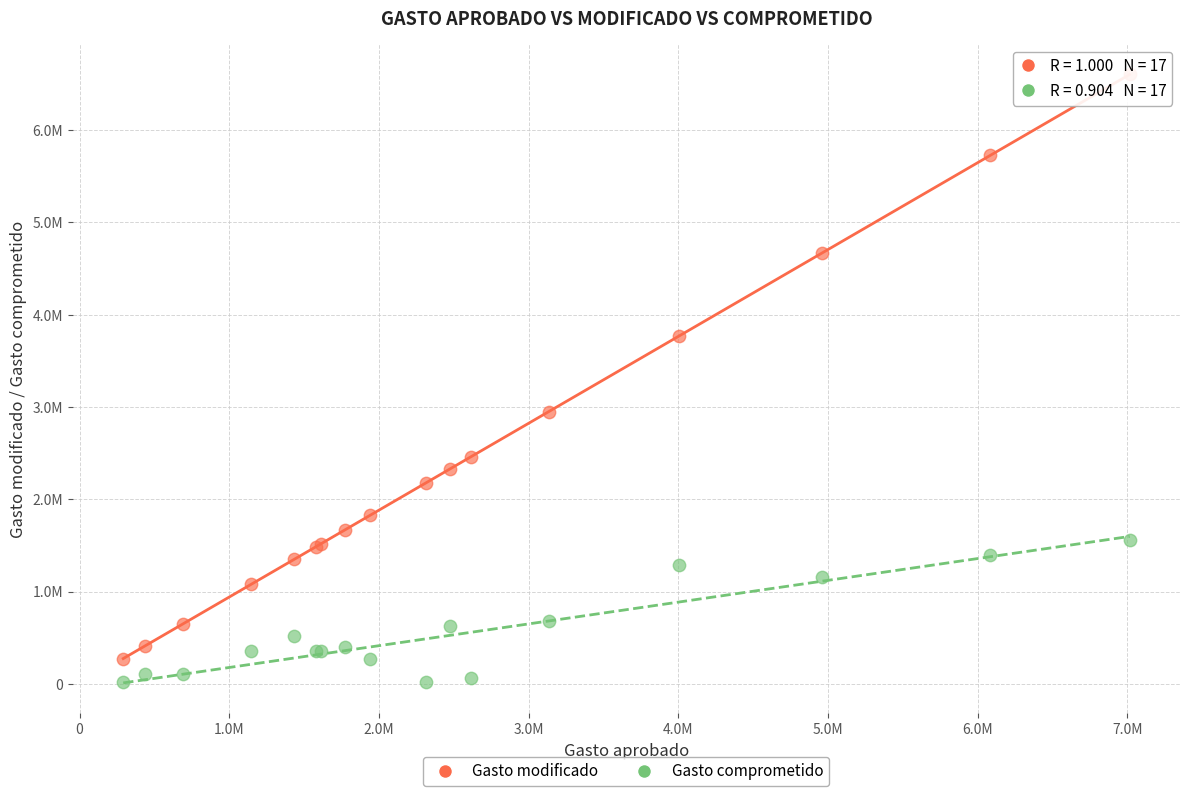

Which series reaches the maximum Y coordinate?

Gasto modificado